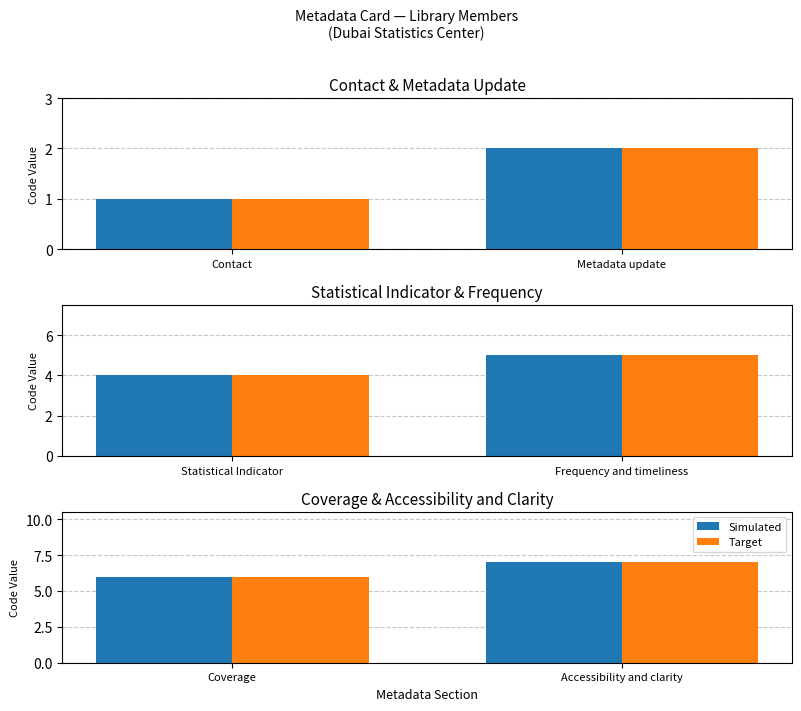

Which series has the largest range (max minus min)?

Simulated